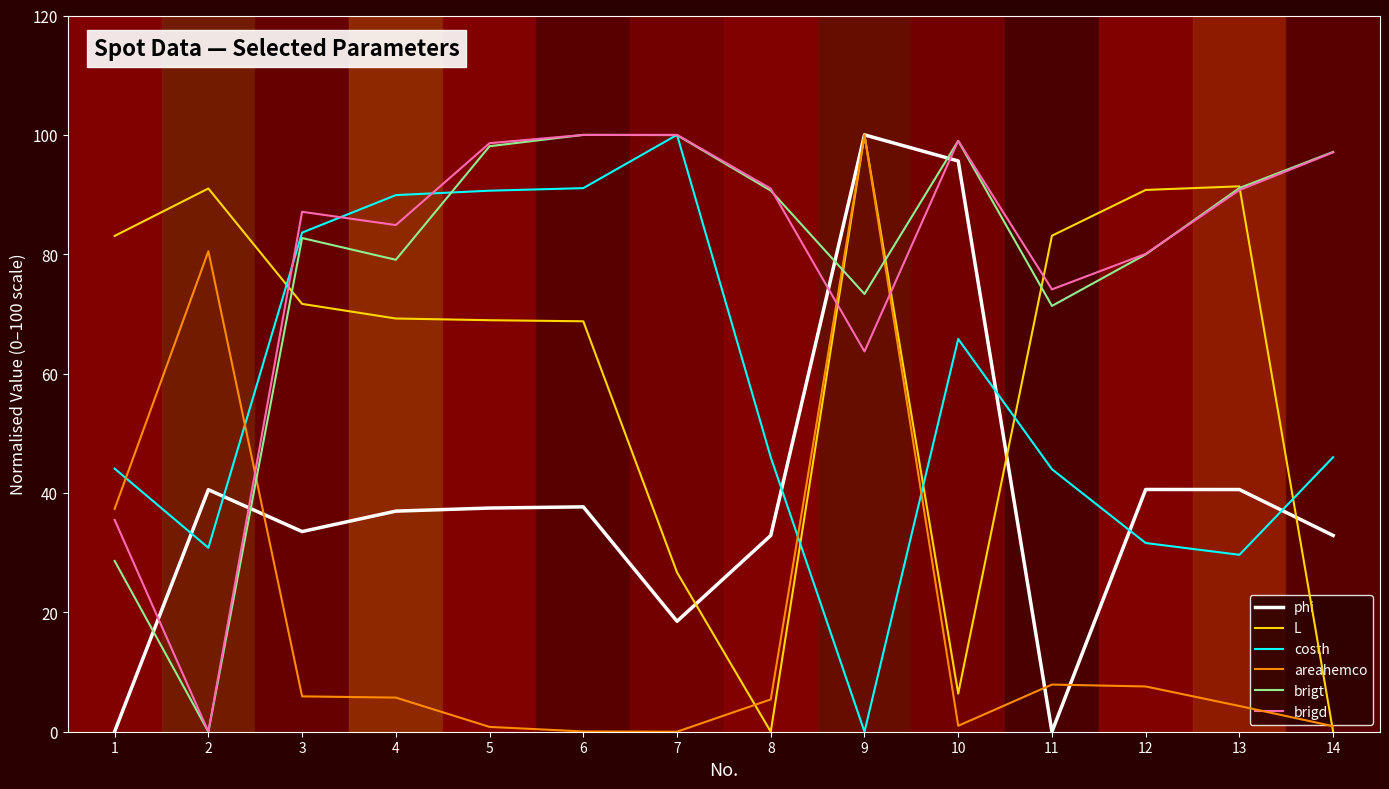

True or false: brigt and areahemco intersect in this chart.

True